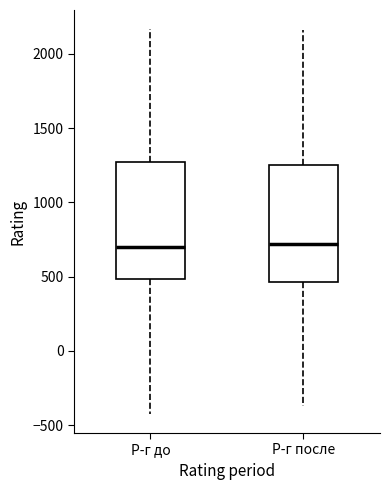

Reading left to right, read every box against the y-axis: the position of its median line, the range the box covers, and the ends of its whiskers. The values are not printed on the chart, so give them approximately, as read against the axis.

Р-г до: median 700, box 500 to 1250, whiskers -400 to 2150
Р-г после: median 700, box 450 to 1250, whiskers -350 to 2150